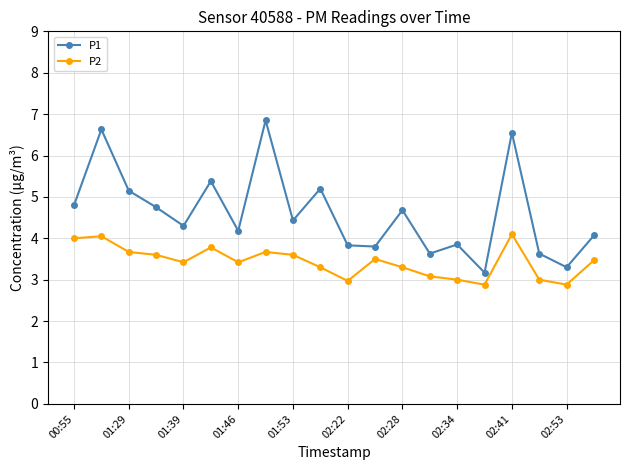

How many interior local valleys does the P1 series have?

7